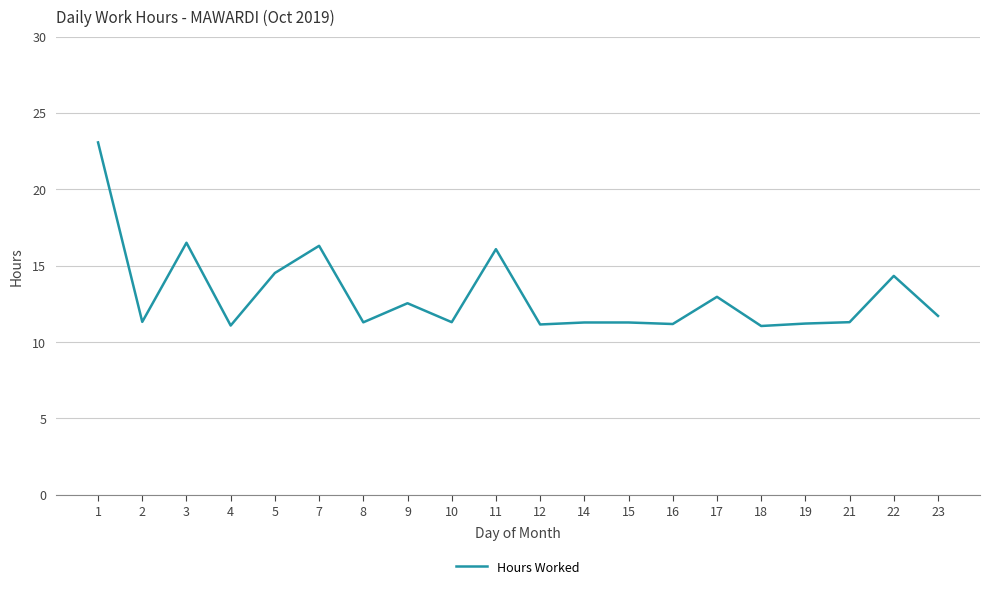

What is the difference between the maximum and minimum values?

12.0